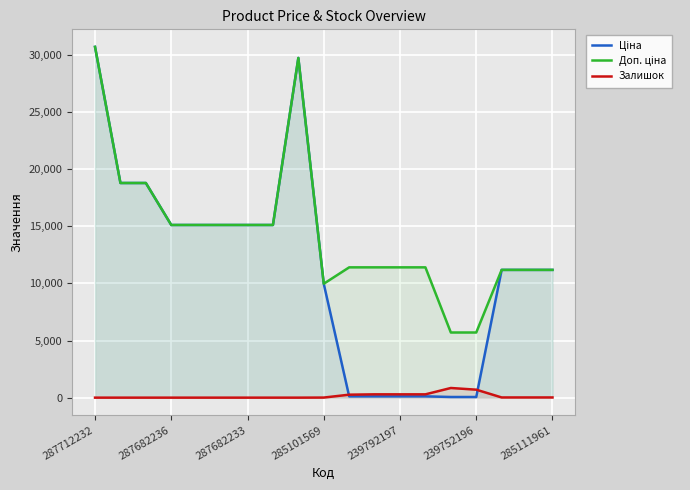

Which category has the highest value in the Залишок series?

14